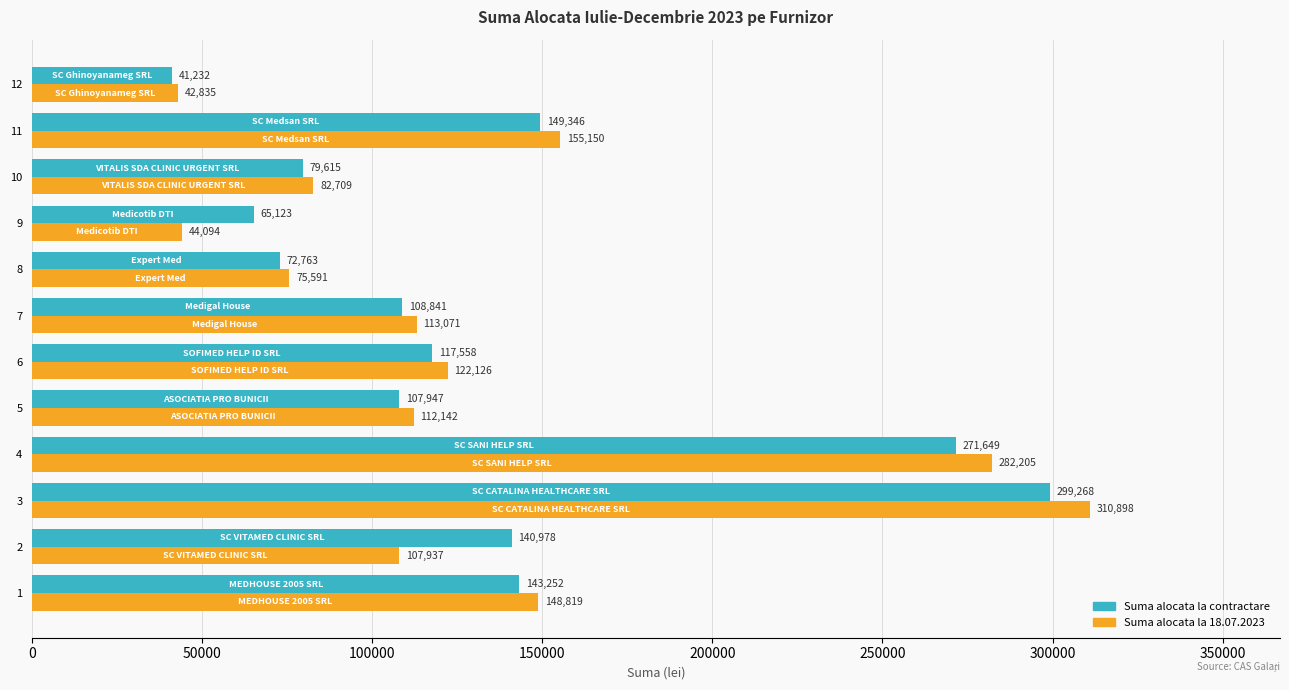

Between 8 and 12, which series saw the biggest shift?

Suma alocata la 18.07.2023